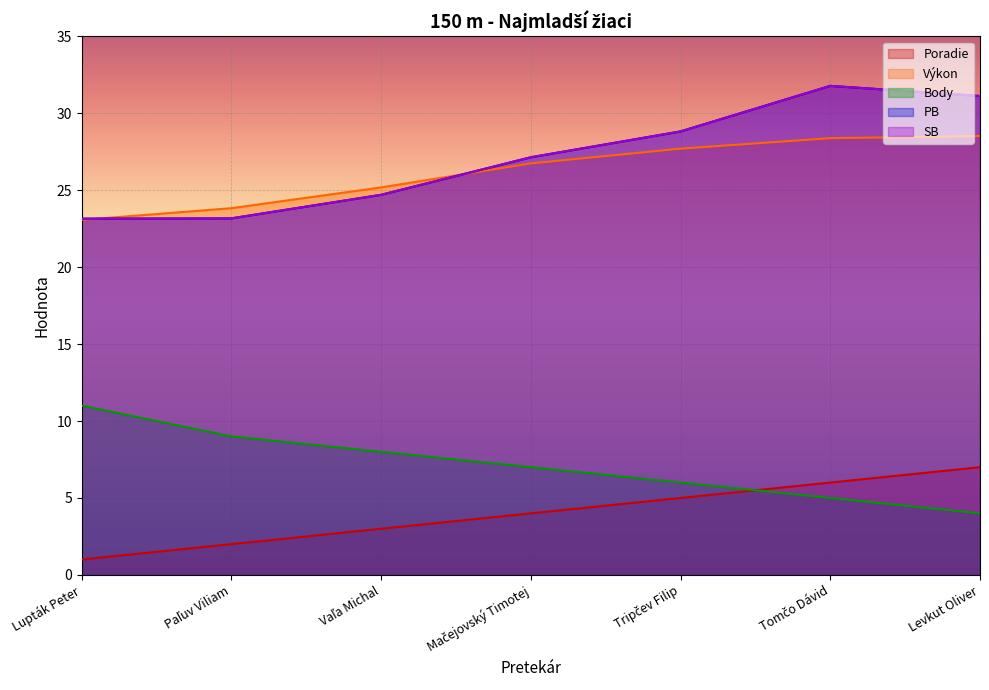

What is the minimum value for PB?

23.1